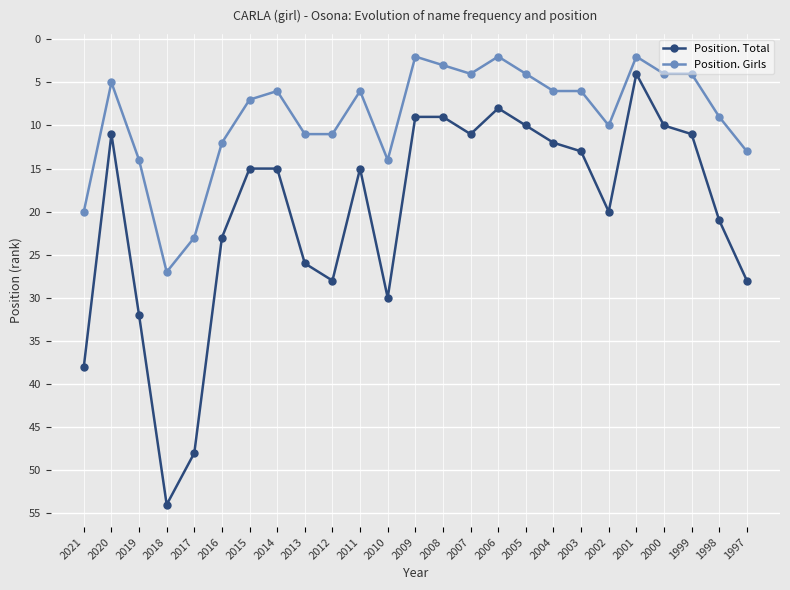

Reading left to right, what are all the values shown in this chart?

Position. Total: 38	11	32	54	48	23	15	15	26	28	15	30	9	9	11	8	10	12	13	20	4	10	11	21	28
Position. Girls: 20	5	14	27	23	12	7	6	11	11	6	14	2	3	4	2	4	6	6	10	2	4	4	9	13